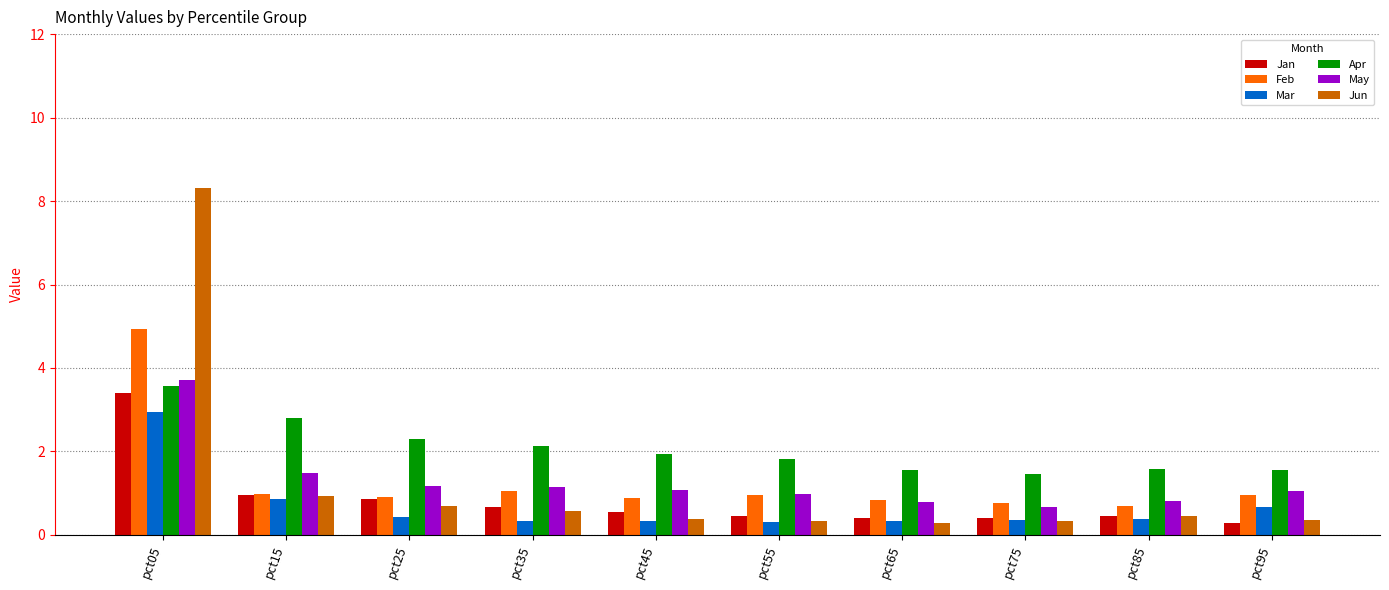

Which series has the largest total across all categories?

Apr